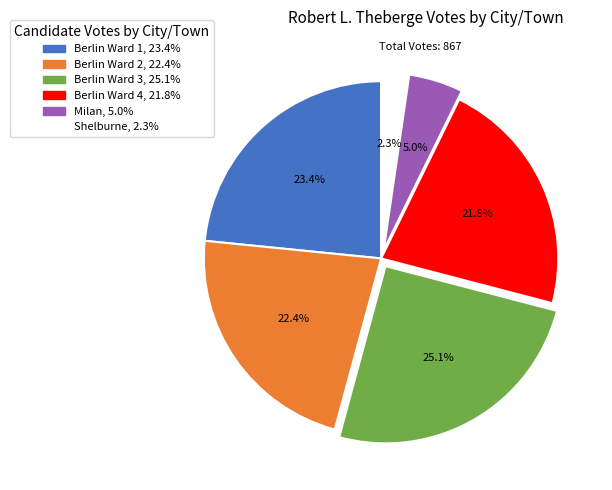

The Berlin Ward 1 slice represents 23% of the pie. True or false?

True